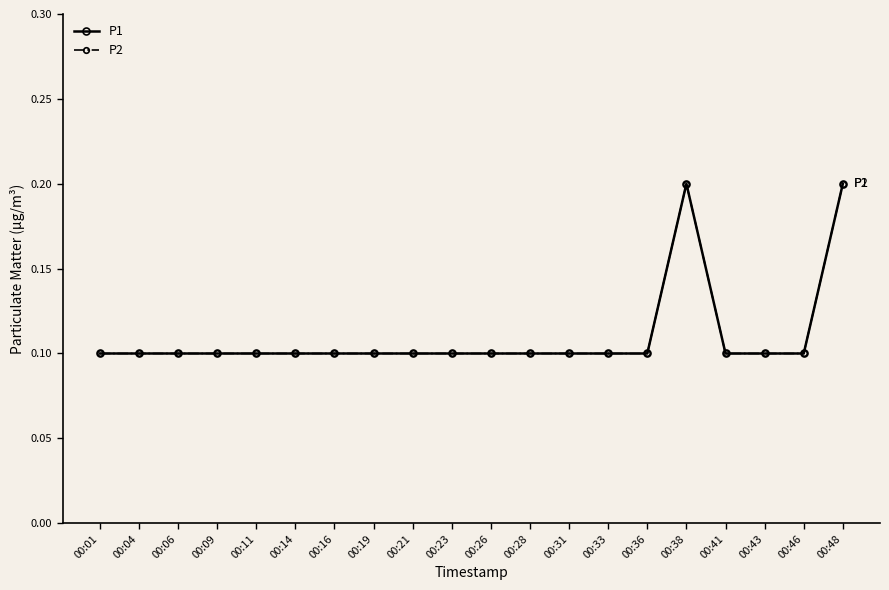

Does the chart have visible grid lines?

No